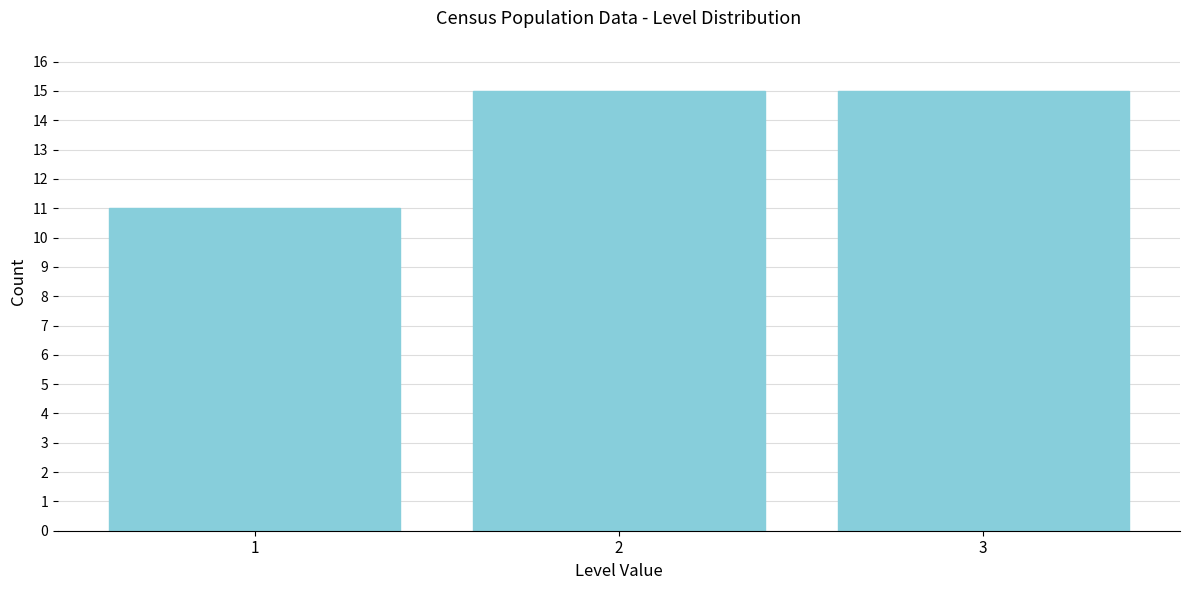

What is the height of the bar covering 1.5 to 2.5 on the x-axis? The values are not printed on the chart, so give them approximately, as read against the axis.

15